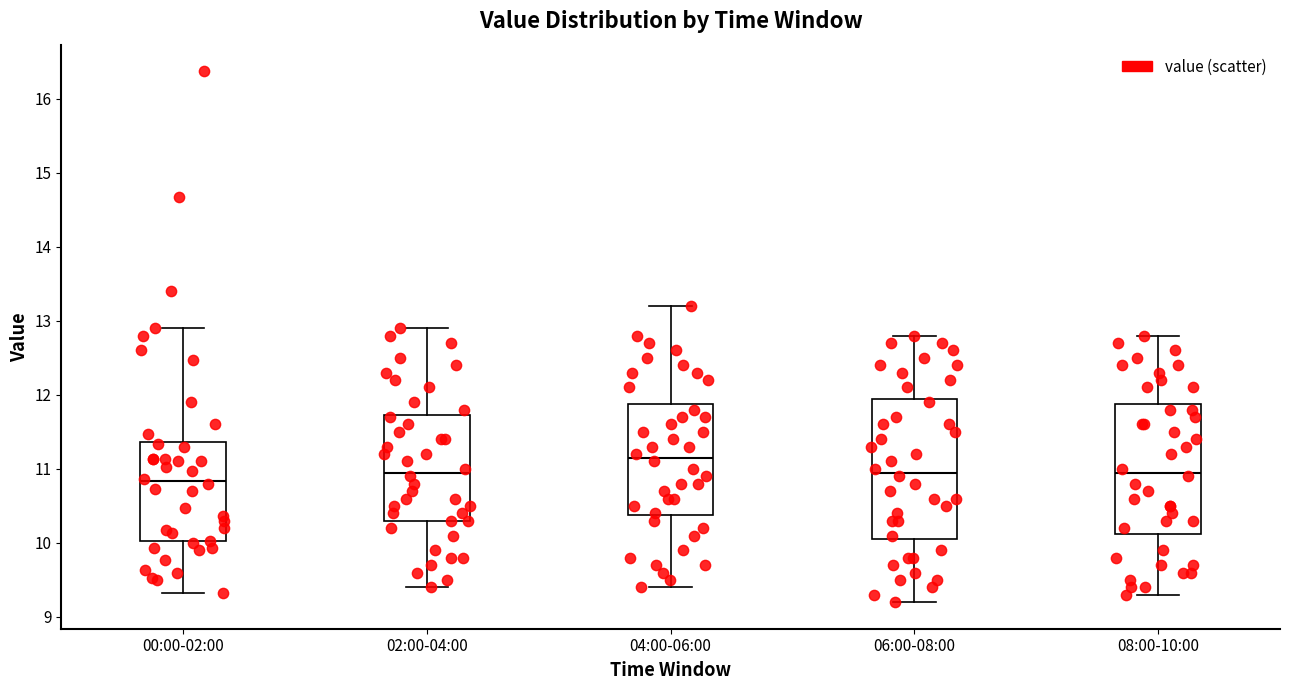

Comparing the boxes themselves (not the whiskers), which one is the tallest?

06:00-08:00